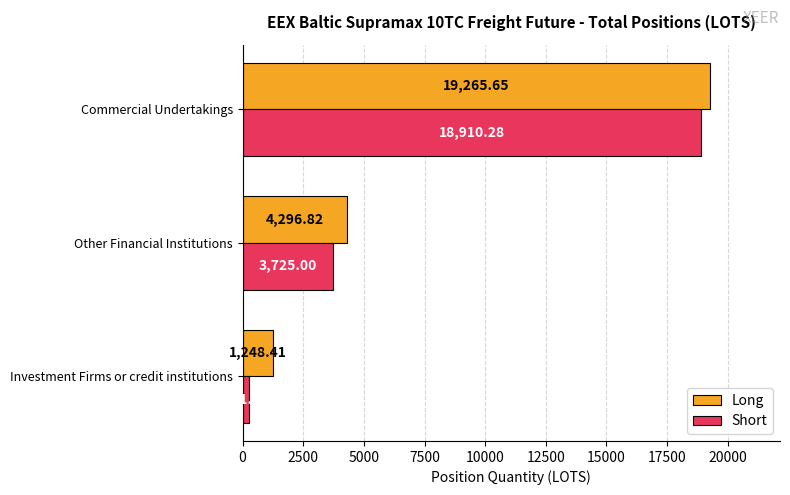

Count the number of categories in the chart.

3